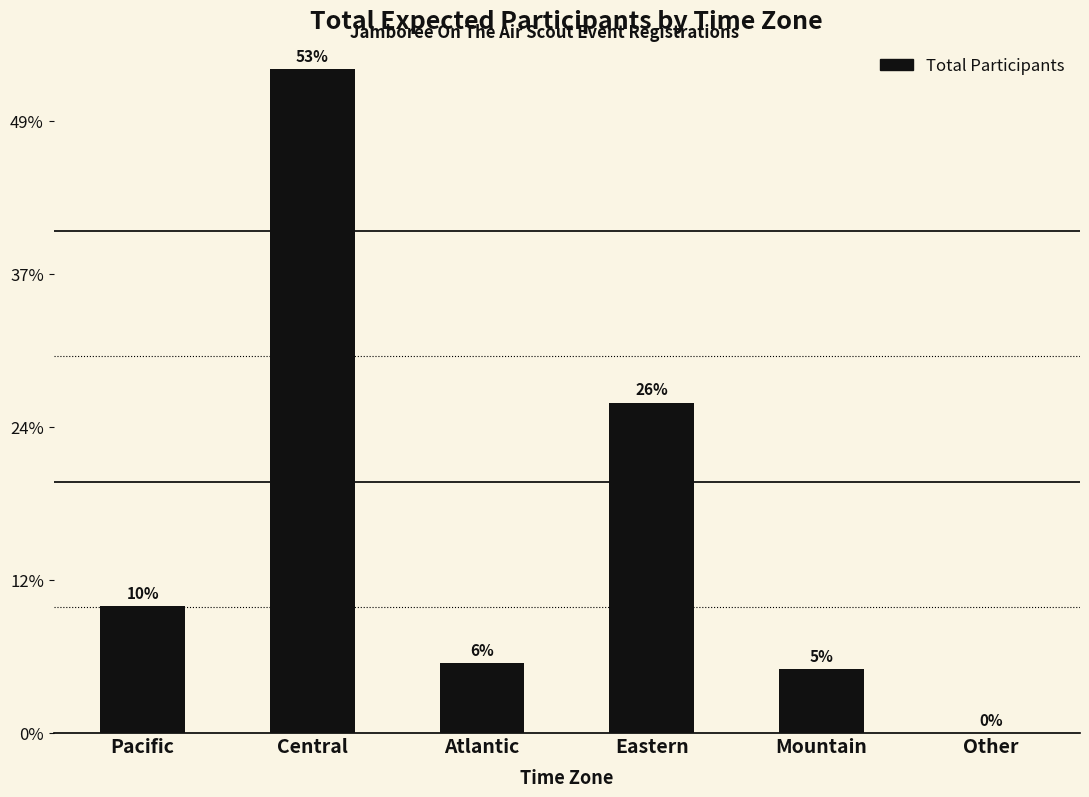

Rank the categories by value from highest to lowest.

Central, Eastern, Pacific, Atlantic, Mountain, Other